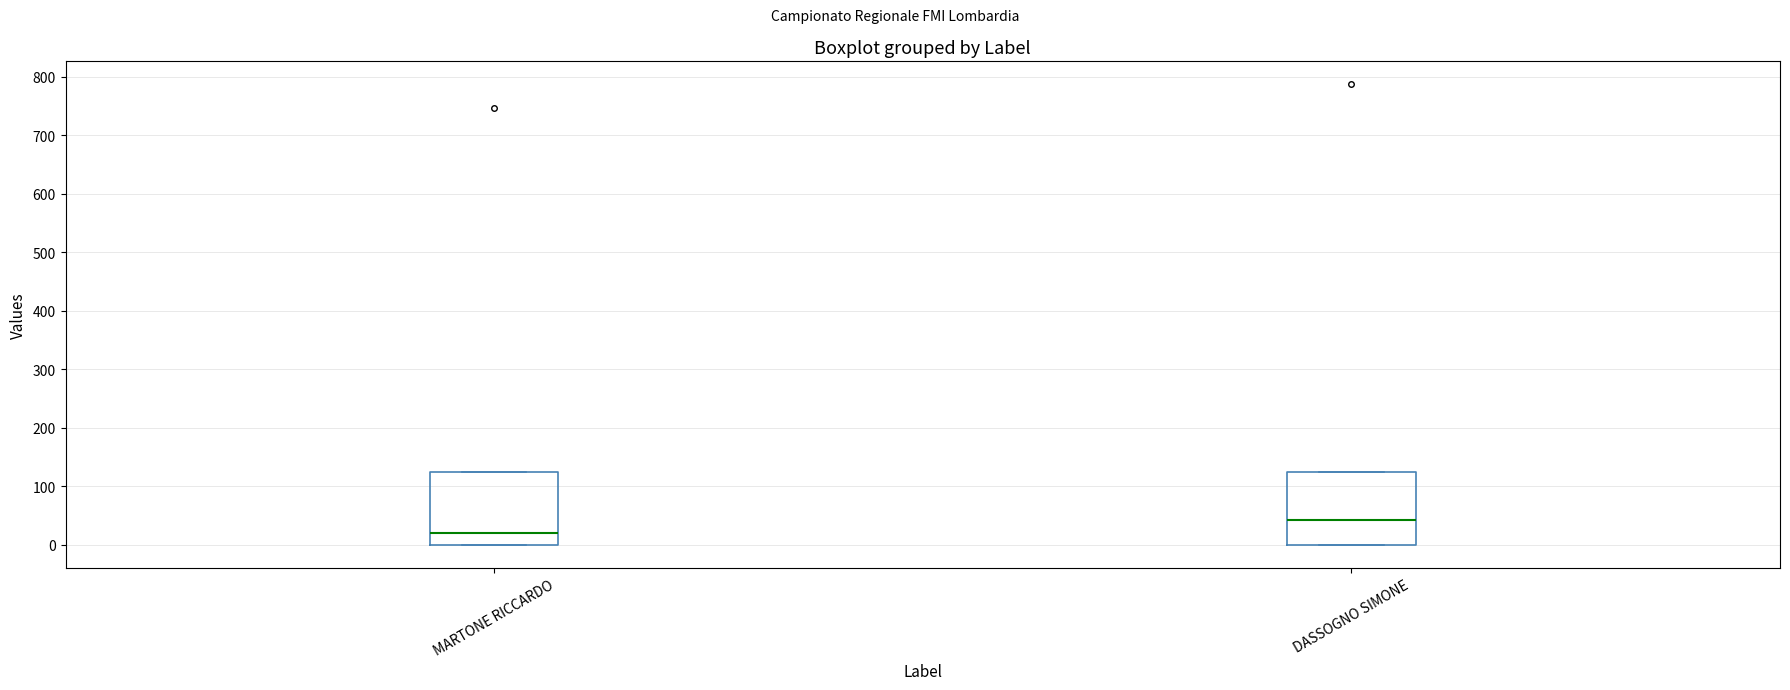

Where does the median line of the box for MARTONE RICCARDO sit on the y-axis? The values are not printed on the chart, so give them approximately, as read against the axis.

20